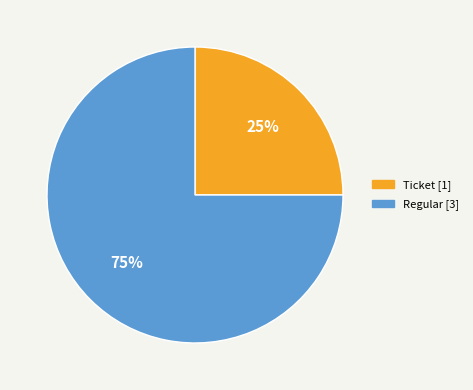

How many segments does this pie chart have?

2